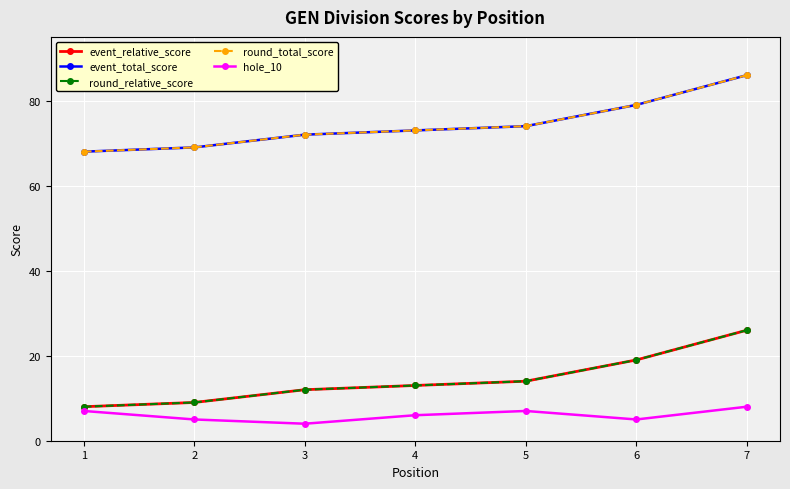

Does the chart have visible grid lines?

Yes